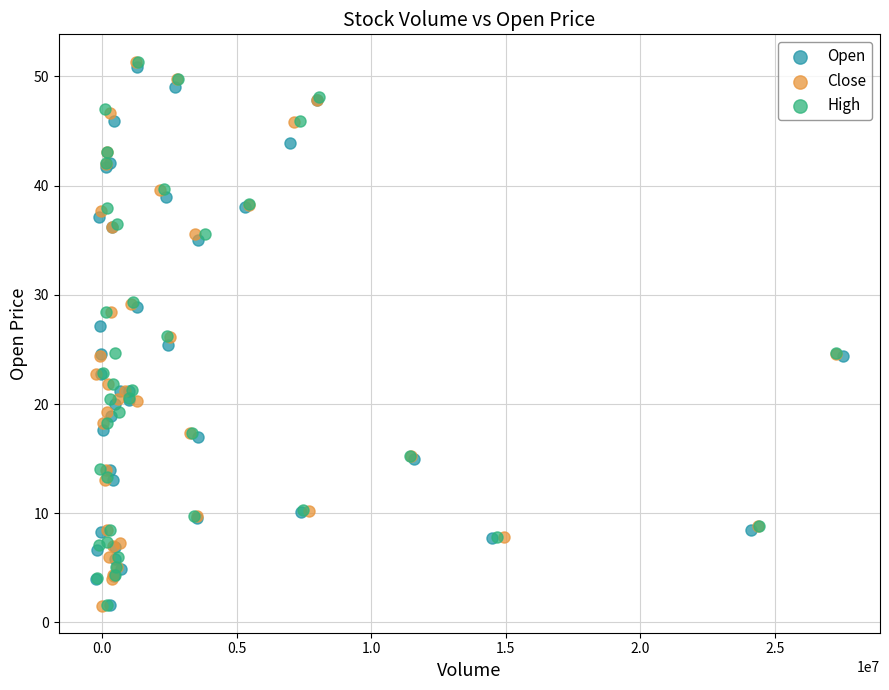

Which series has the largest Y range (max minus min)?

Close